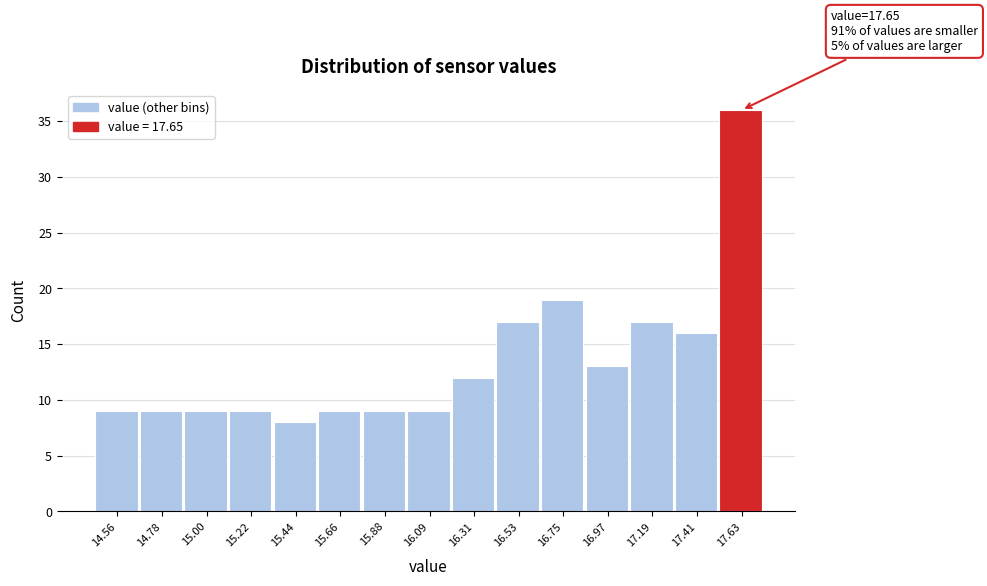

Over which range of the x-axis is the bar tallest?

17.50 to 17.75